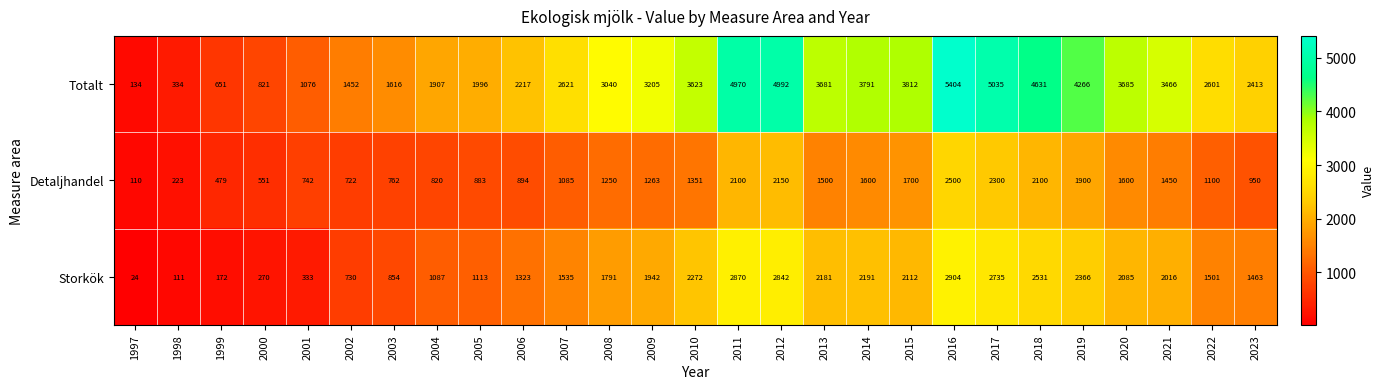

Rank the series at 2009 from highest to lowest value.

Totalt, Storkök, Detaljhandel